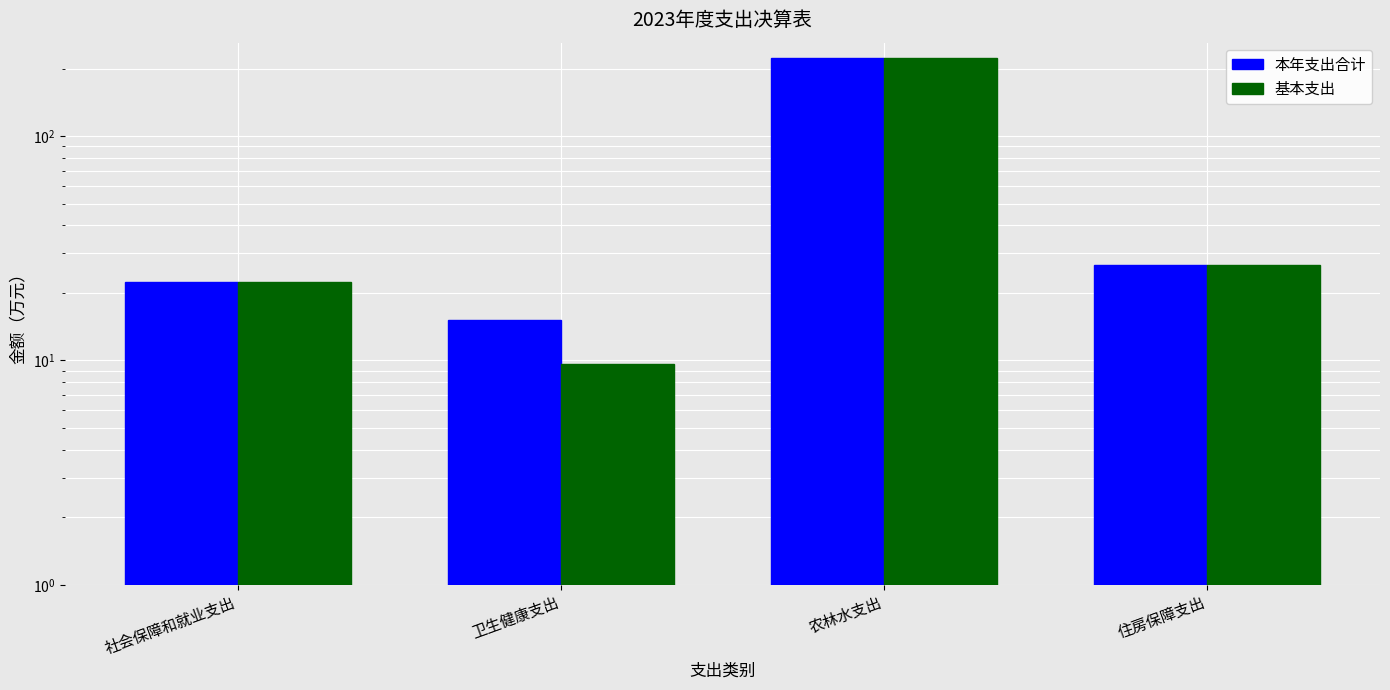

What is the sum of all 基本支出 values?

281.3